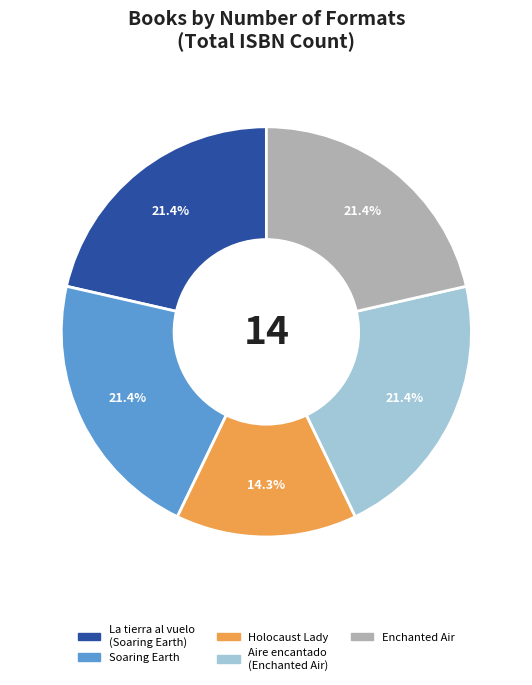

To the nearest percent, what is the difference between the Holocaust Lady and Enchanted Air slice percentages?

7%